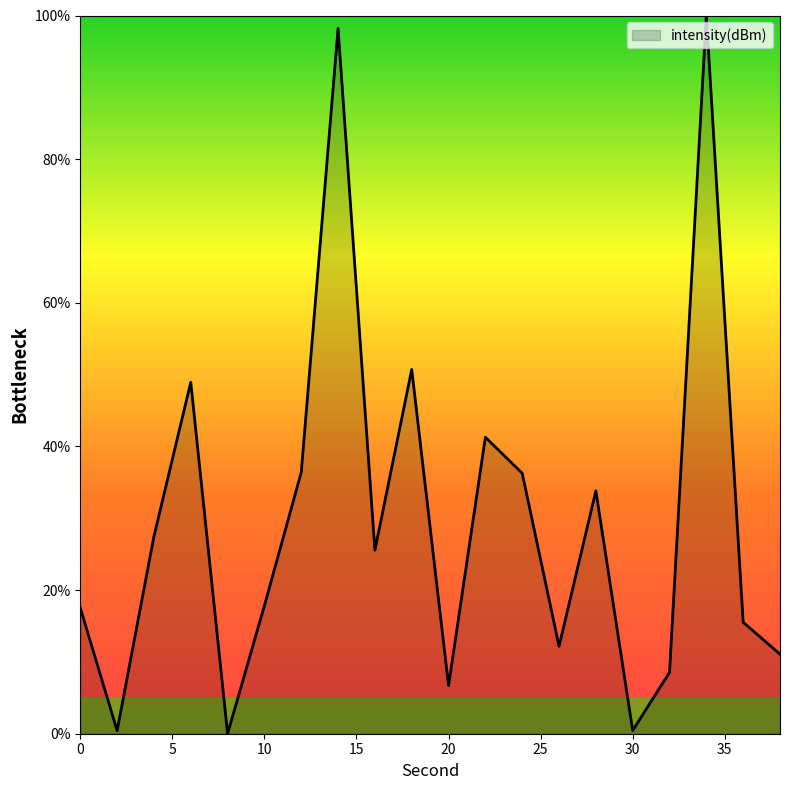

What is the maximum value shown in the chart?

100.0